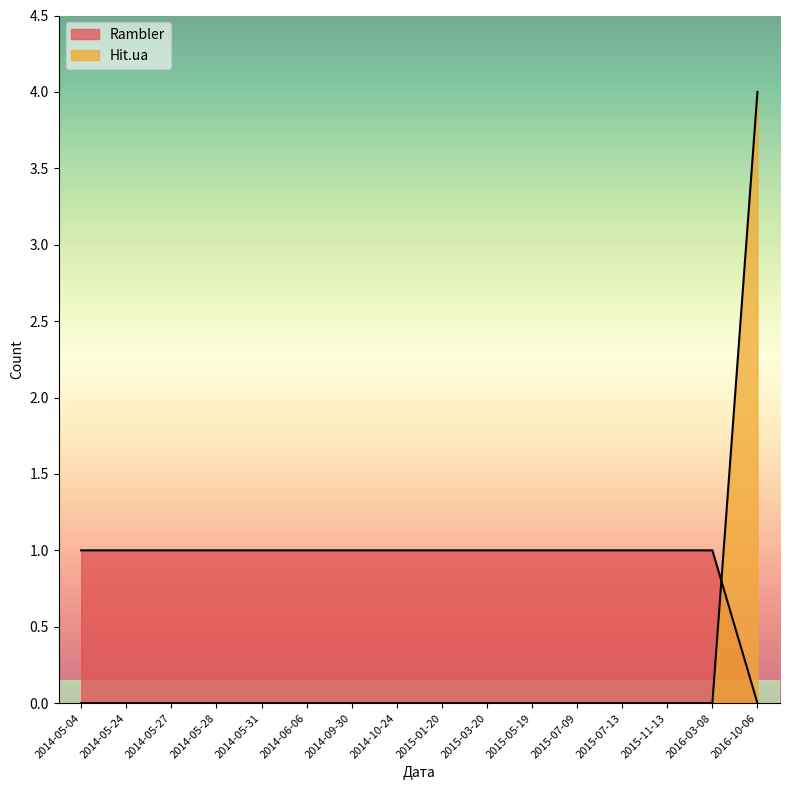

The value of Hit.ua at 2015-07-13 is 3. True or false?

False